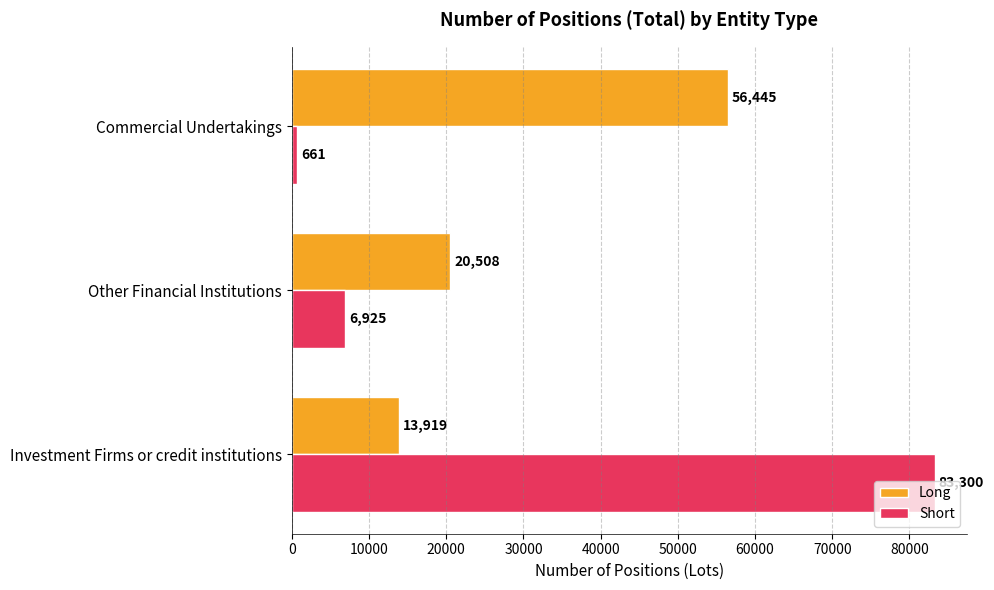

Rank the series by their average value, from lowest to highest.

Long, Short